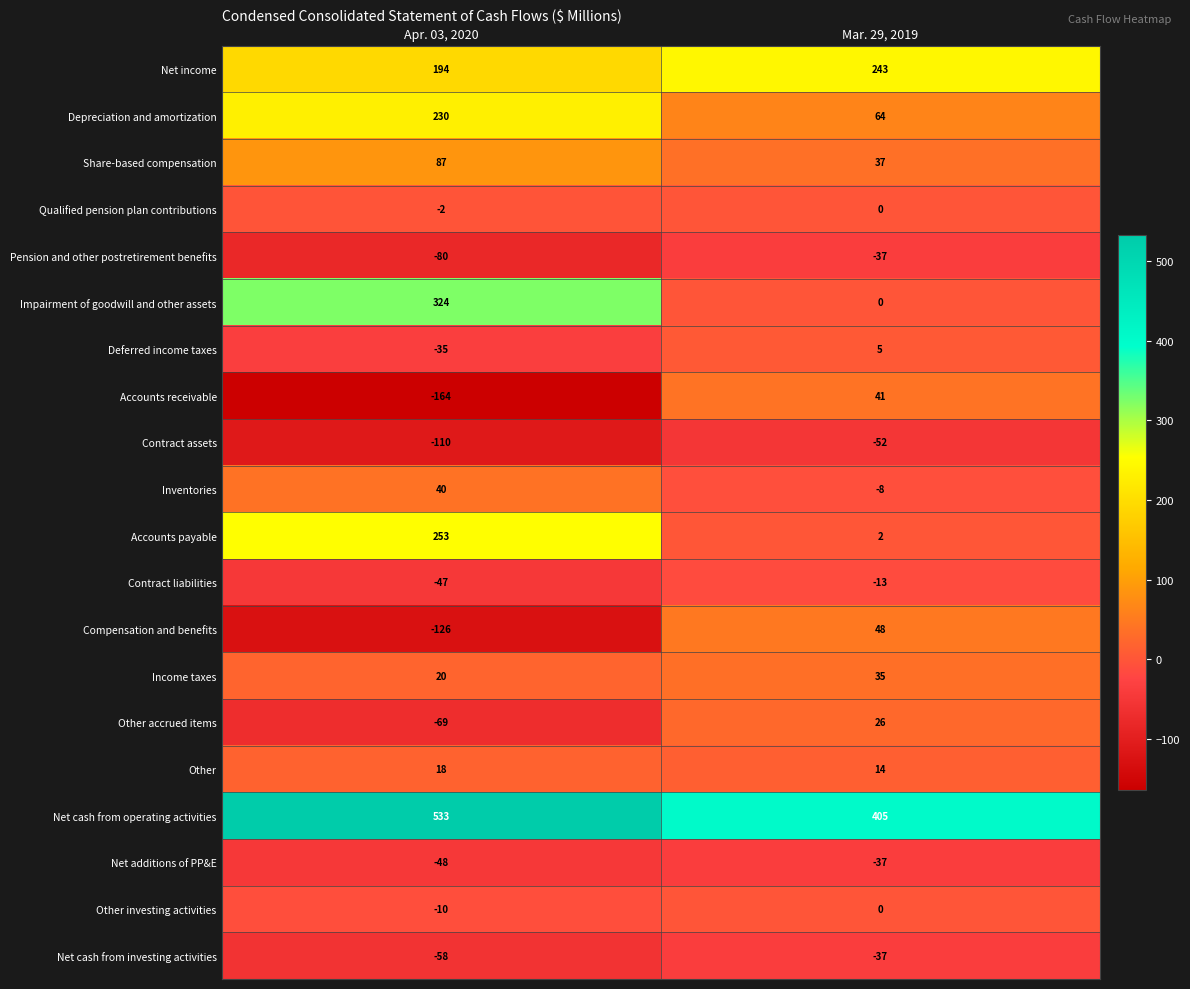

What is the difference between the Net cash from operating activities values at Apr. 03, 2020 and Mar. 29, 2019?

128